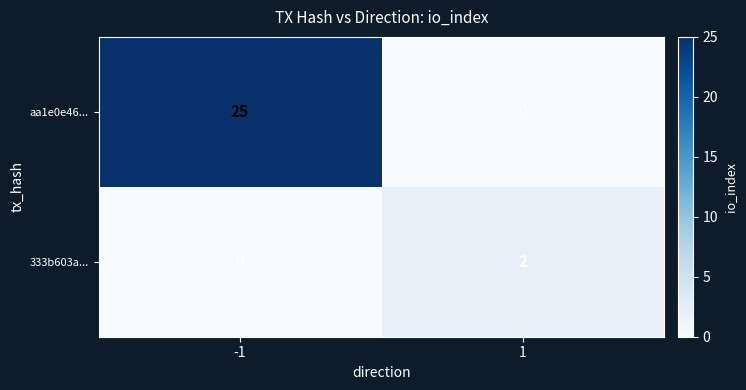

What is the spread (max minus min) of values at -1?

25